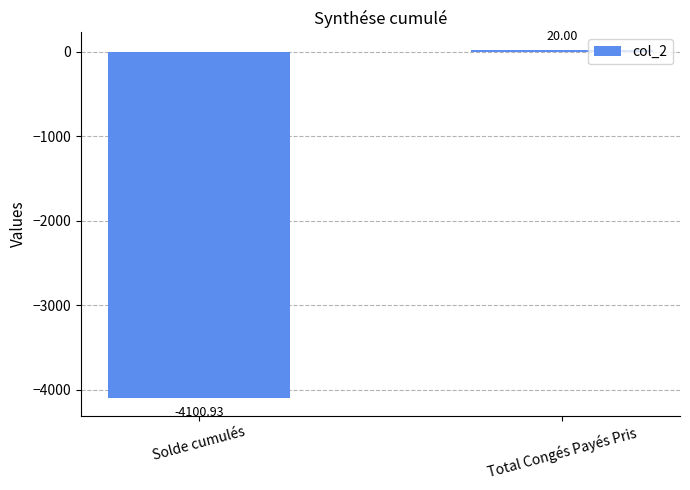

What is the value of the 1st bar from the left?

-4100.9